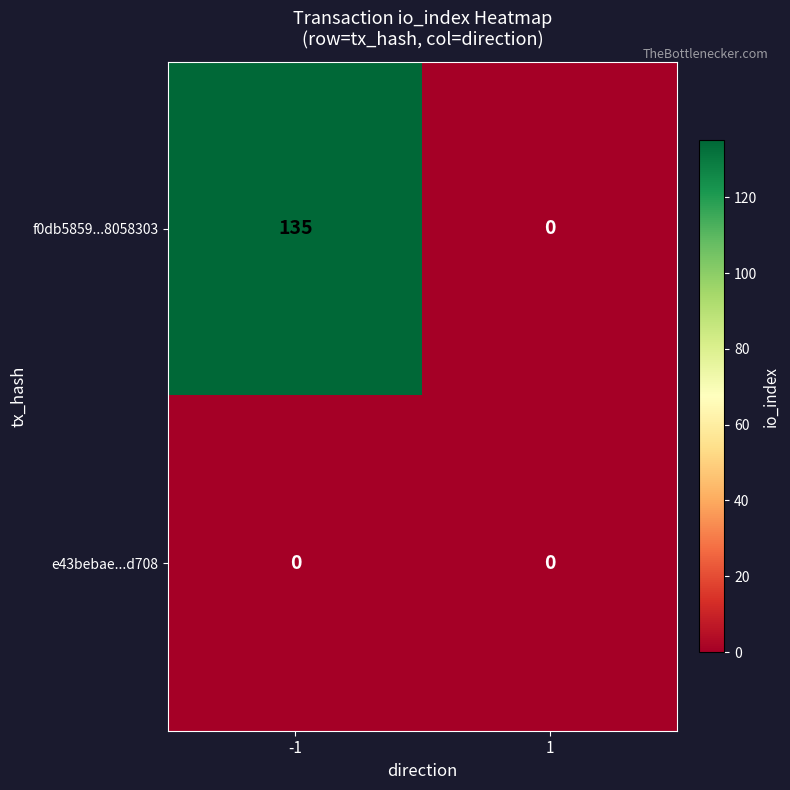

True or false: e43bebae...d708 has a value of 0 at 1.

True